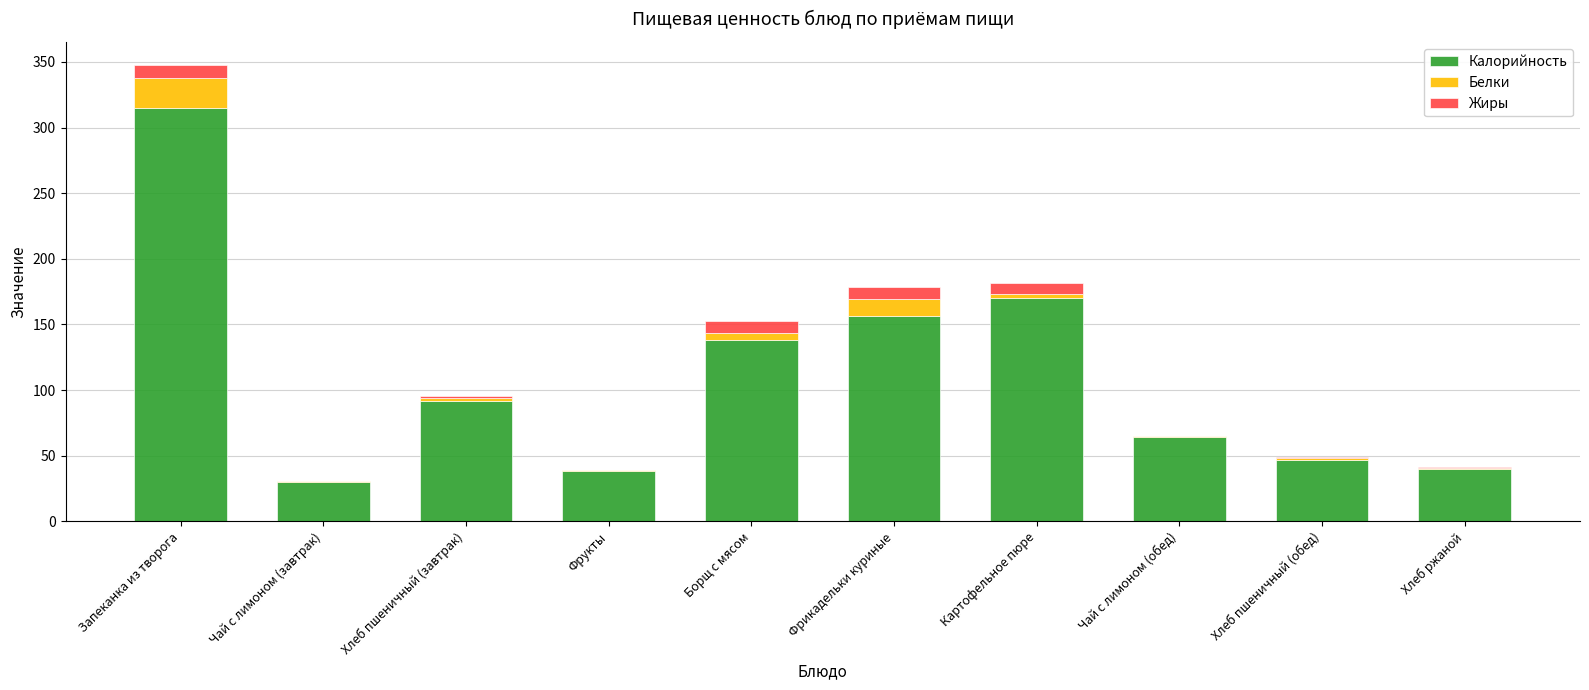

The Калорийность series shows 64.2 at Чай с лимоном (обед). True or false?

True